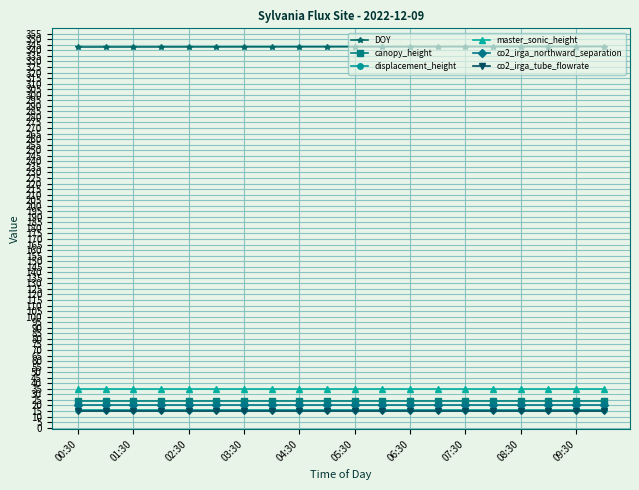

True or false: displacement_height and canopy_height cross at least once.

False